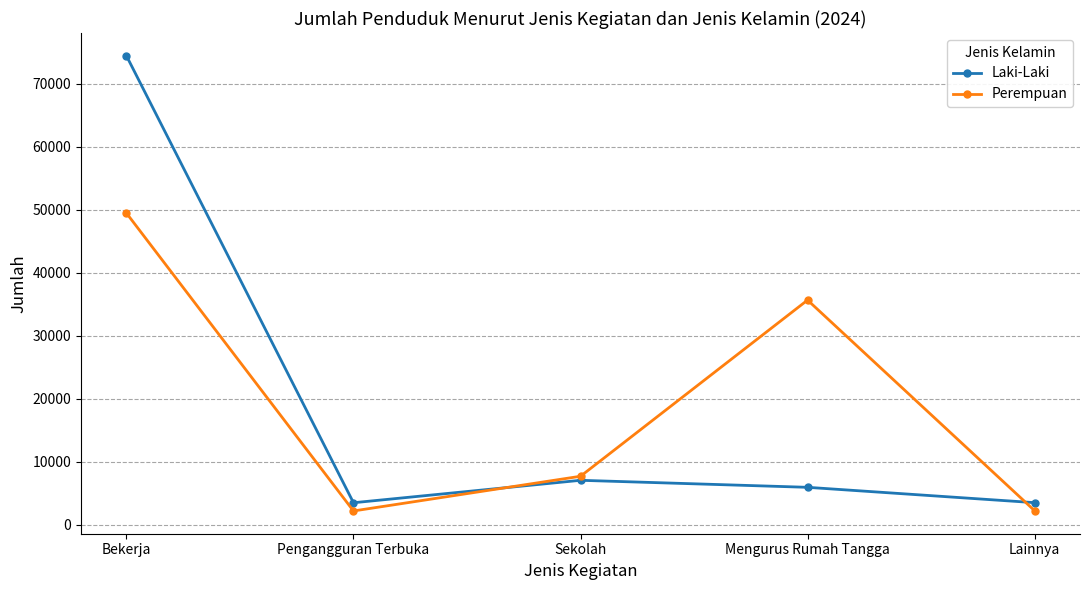

The value of Laki-Laki at Bekerja is 117170. True or false?

False